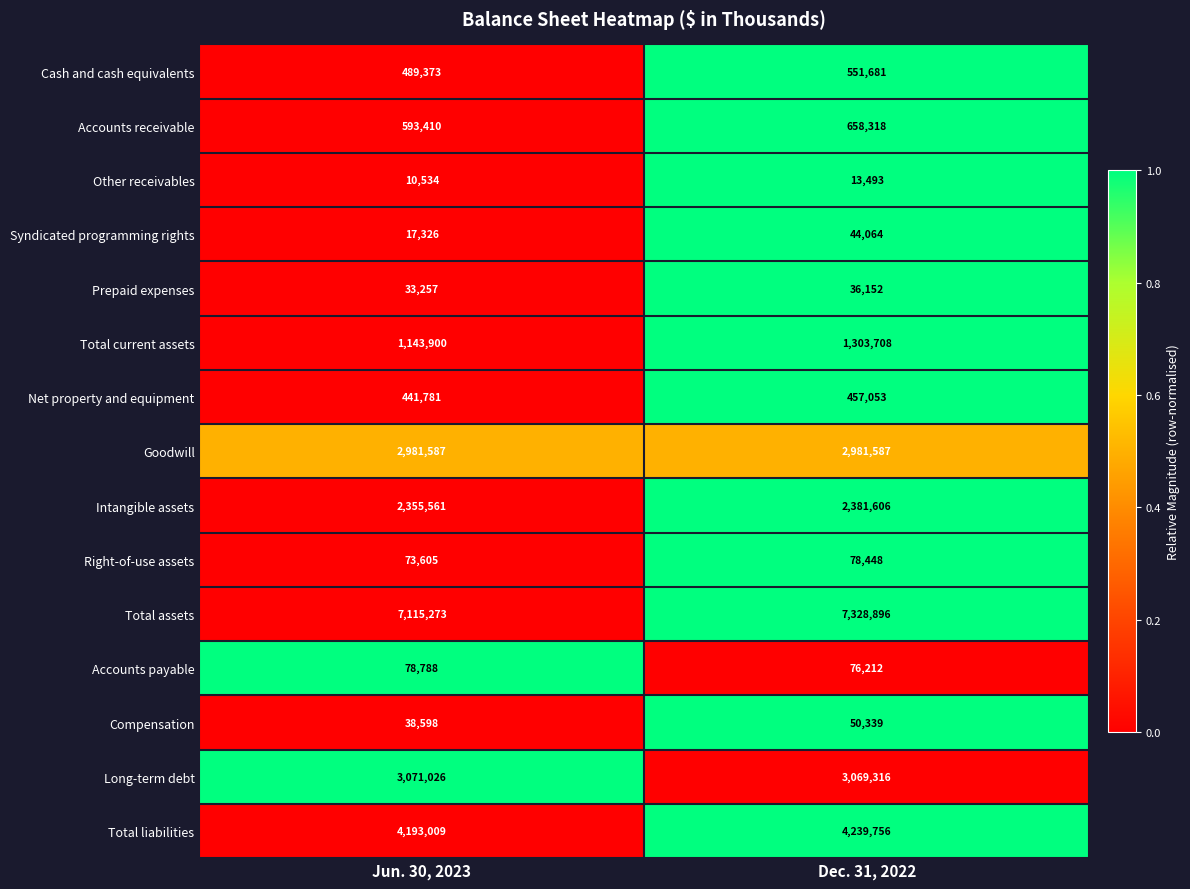

What is the total value across all series at Dec. 31, 2022?

23270629